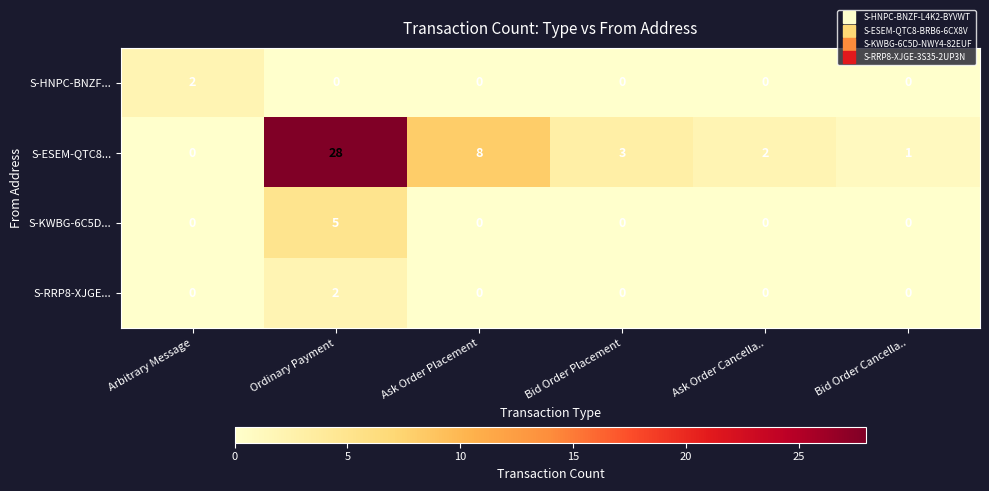

True or false: S-ESEM-QTC8... has a value of 10 at Arbitrary Message.

False